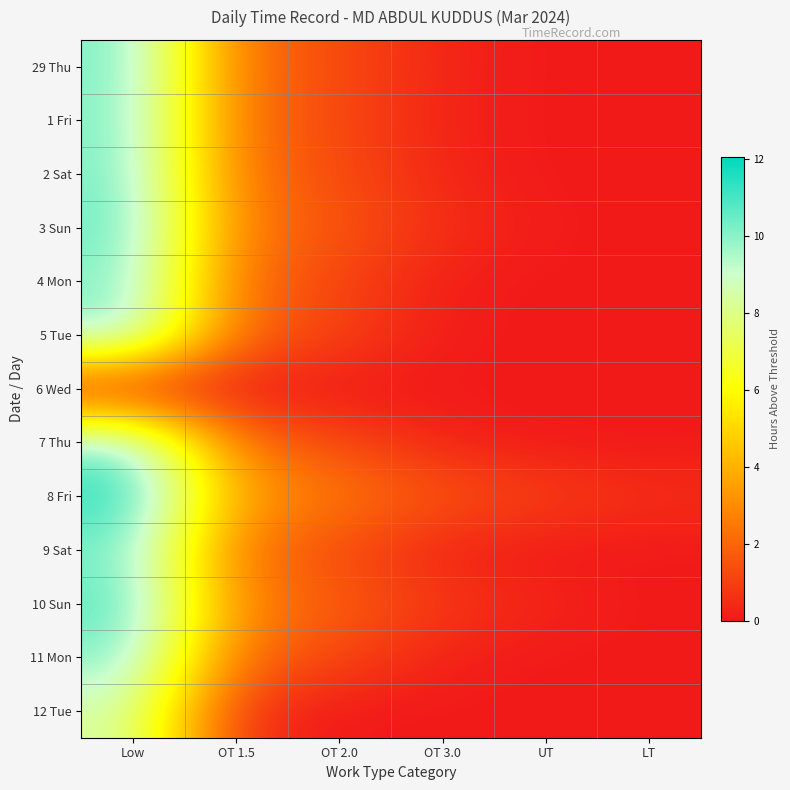

Rank the series by their maximum value, from lowest to highest.

6 Wed, 12 Tue, 5 Tue, 4 Mon, 11 Mon, 1 Fri, 9 Sat, 7 Thu, 29 Thu, 2 Sat, 3 Sun, 10 Sun, 8 Fri